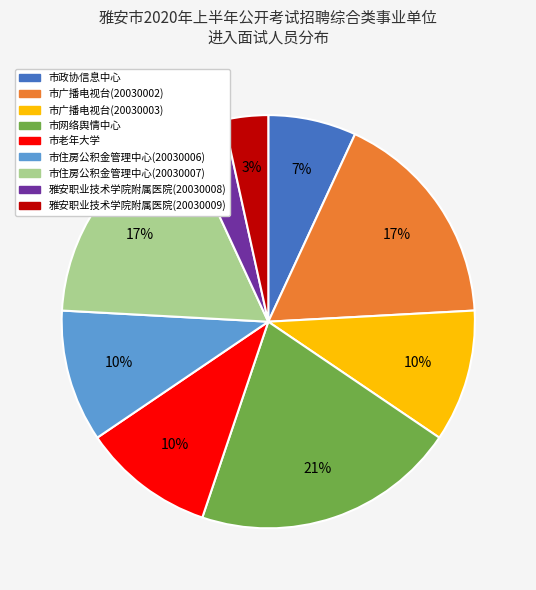

What is the largest slice in the pie chart?

市网络舆情中心